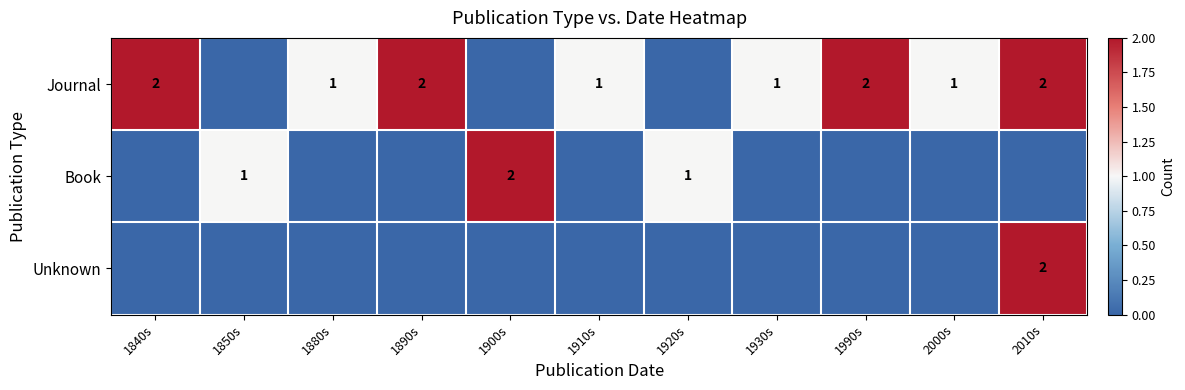

What is the sum of the Journal values at 1840s and 2000s?

3